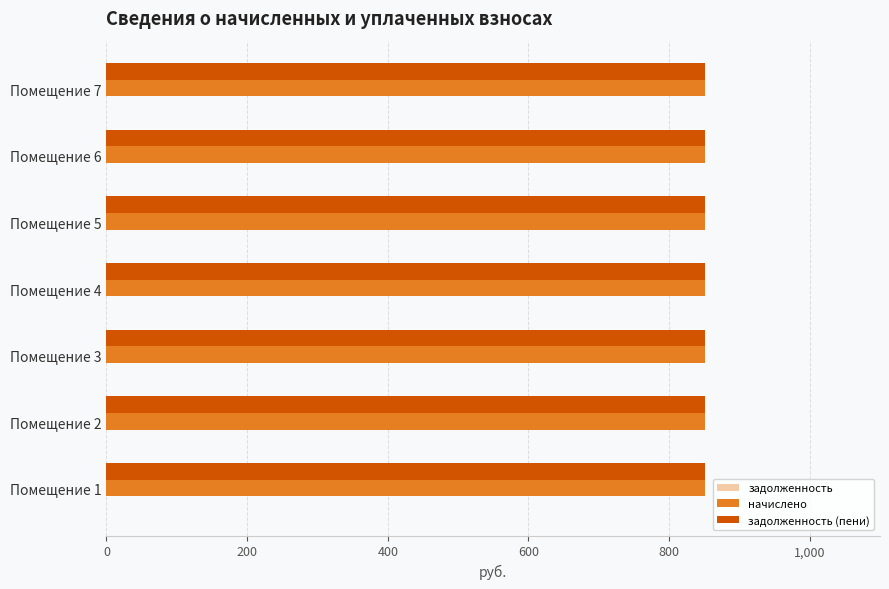

The задолженность (пени) series shows 320.5 at 5. True or false?

False